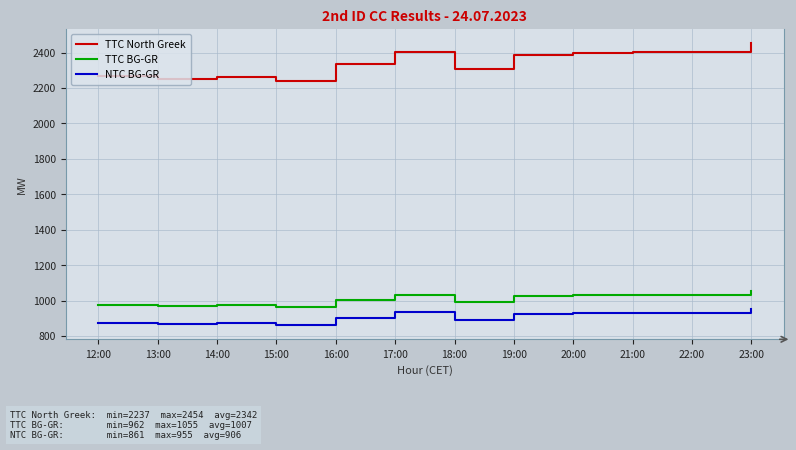

Which series has the largest total across all categories?

TTC North Greek